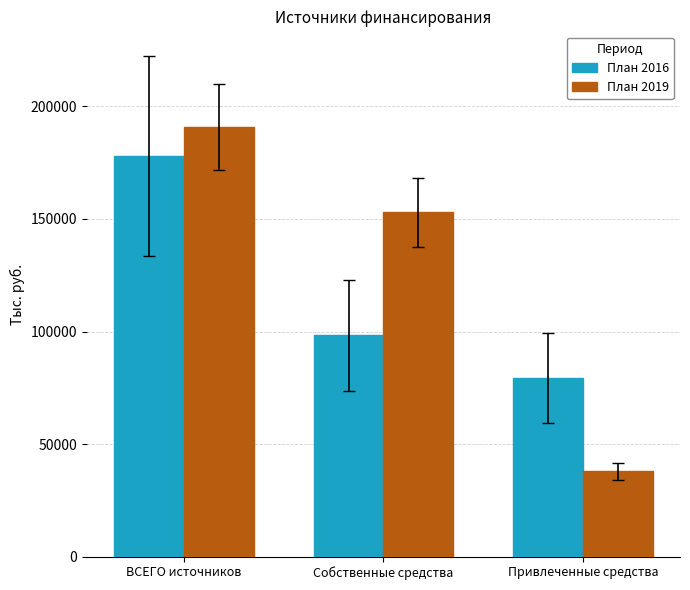

What is the difference between the highest and lowest values at Собственные средства?

54699.6